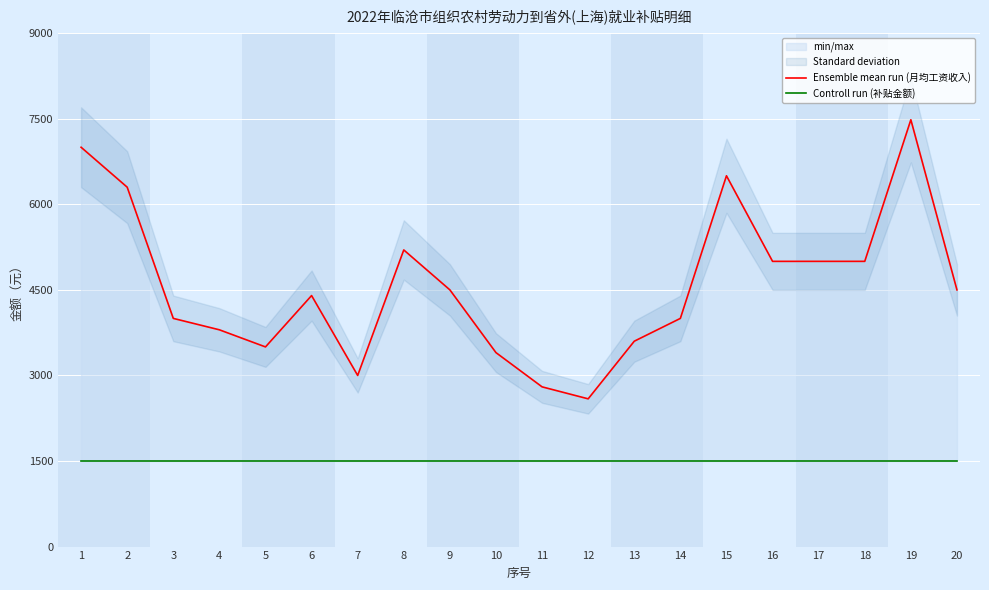

Does the chart display data point markers on the line(s)?

No